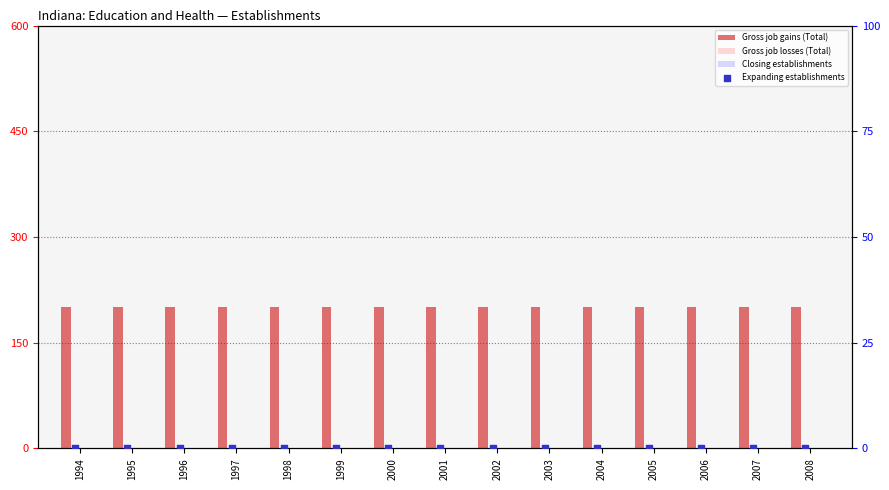

What is the total value across all series at 2000?

200